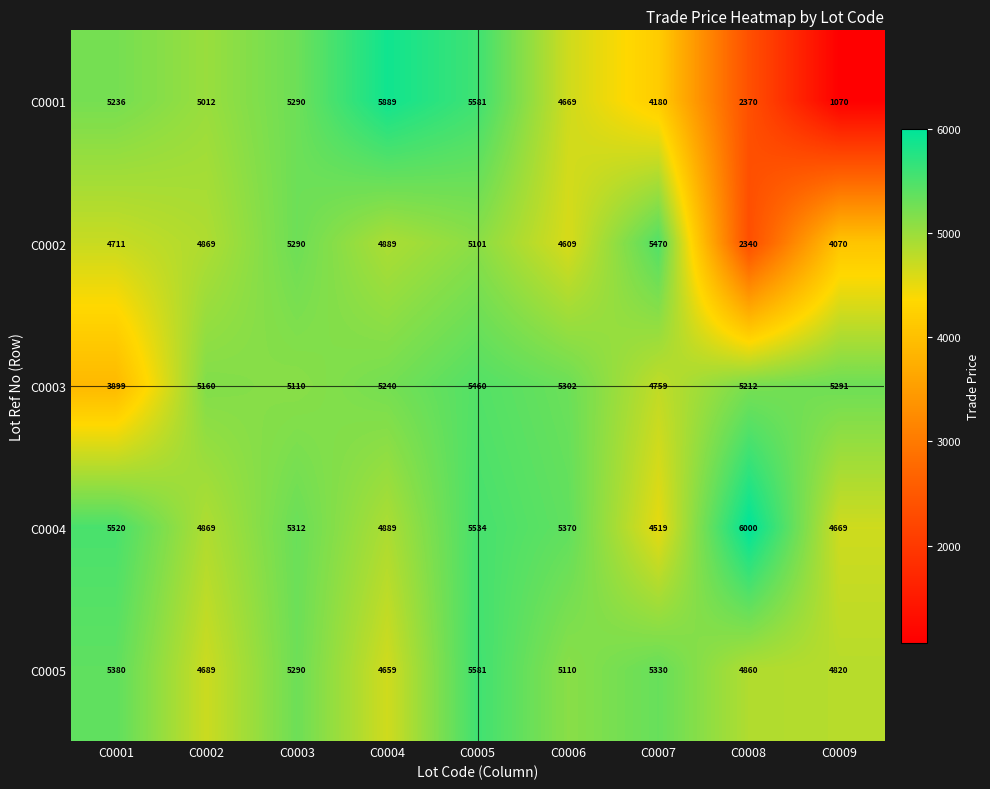

Which series has the largest range (max minus min)?

C0001